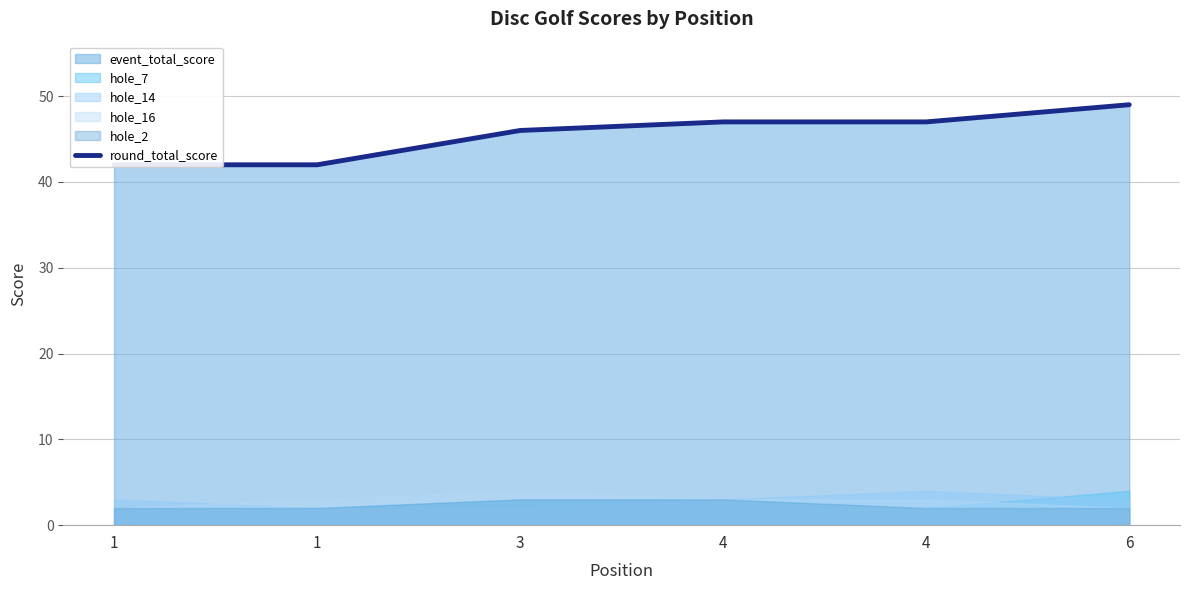

How many data points are less than 47?

3